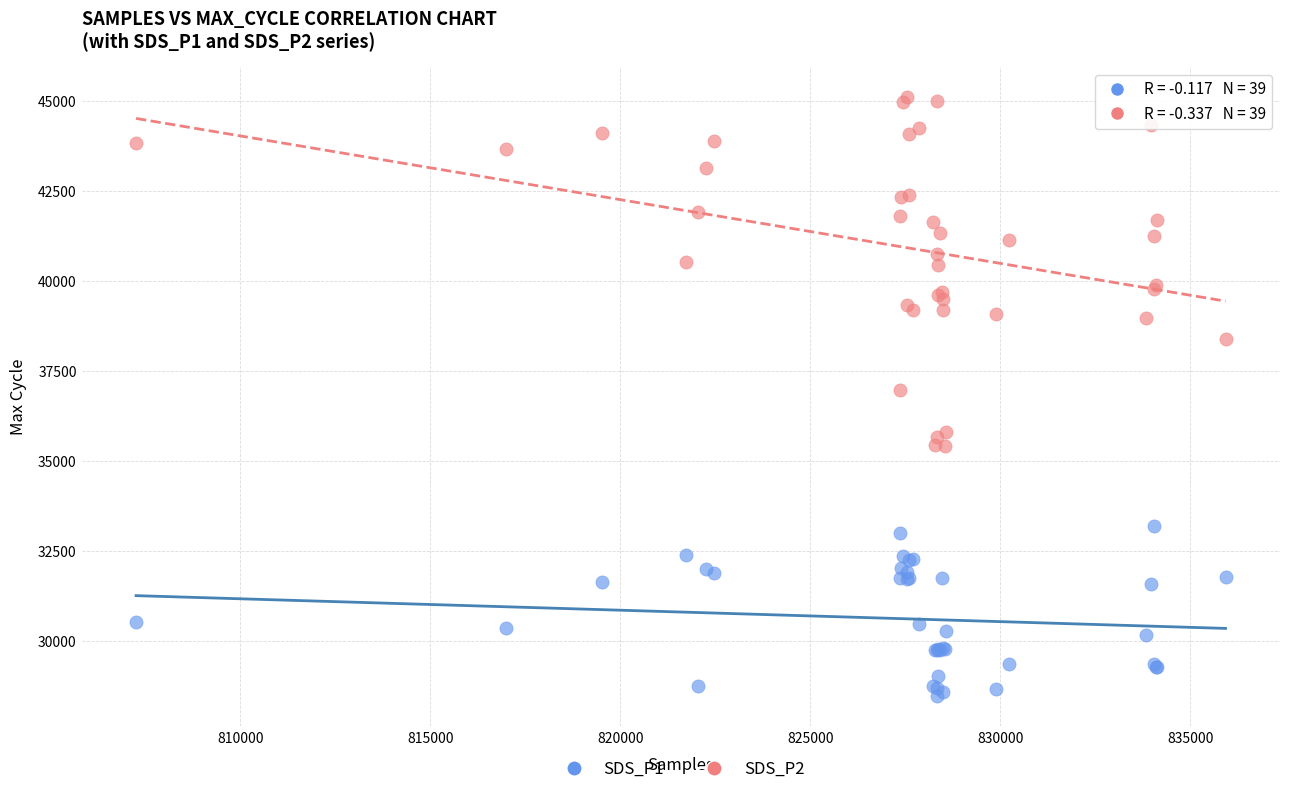

Which series contains the highest Y value?

SDS_P2